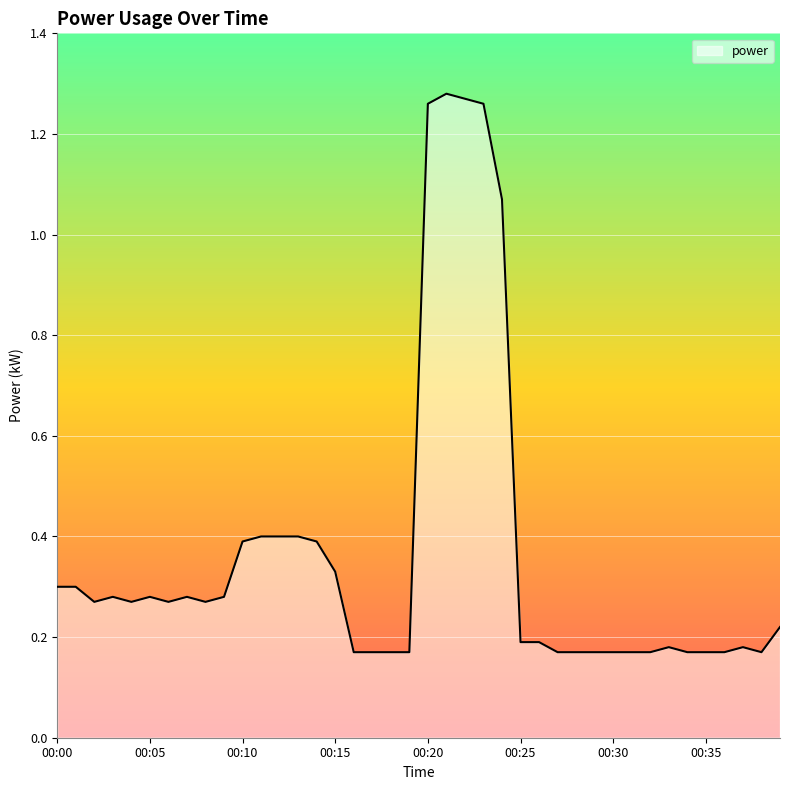

How many lines are shown in the chart?

1